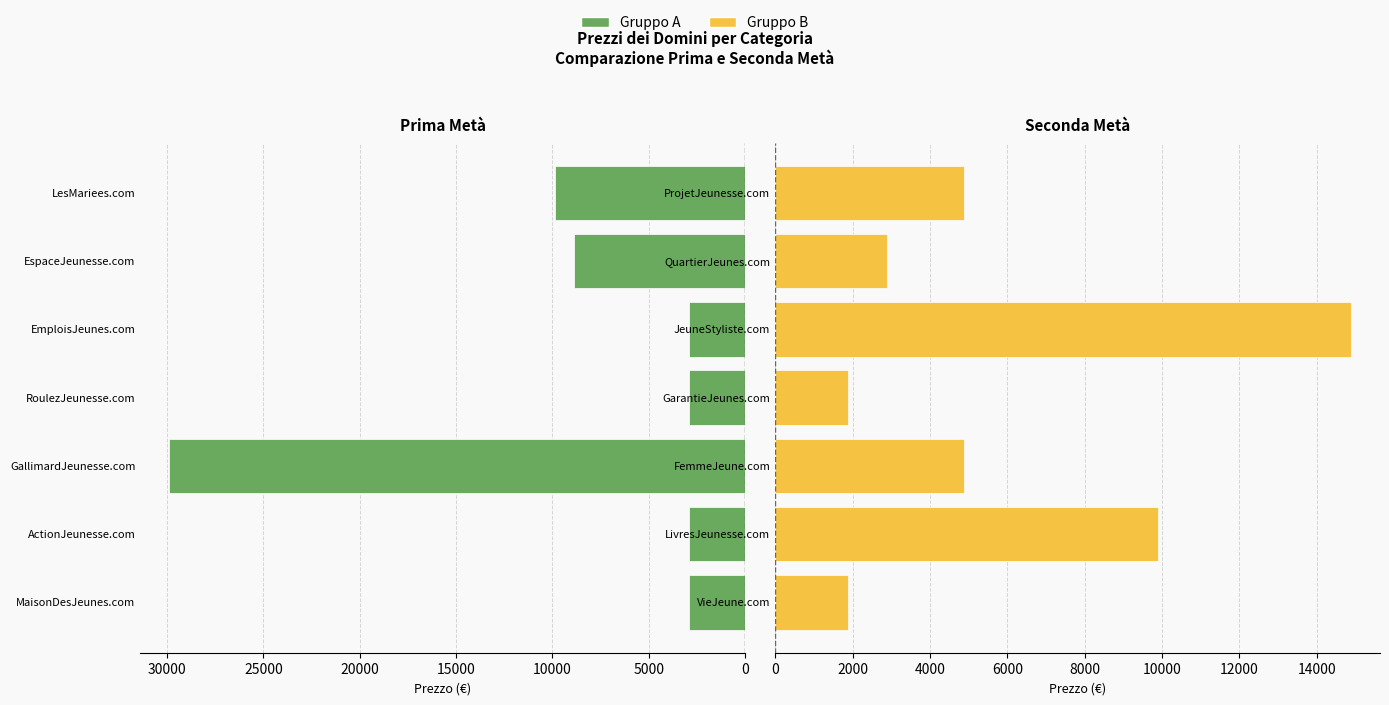

Which series has the widest spread of values?

Gruppo A (prima metà)